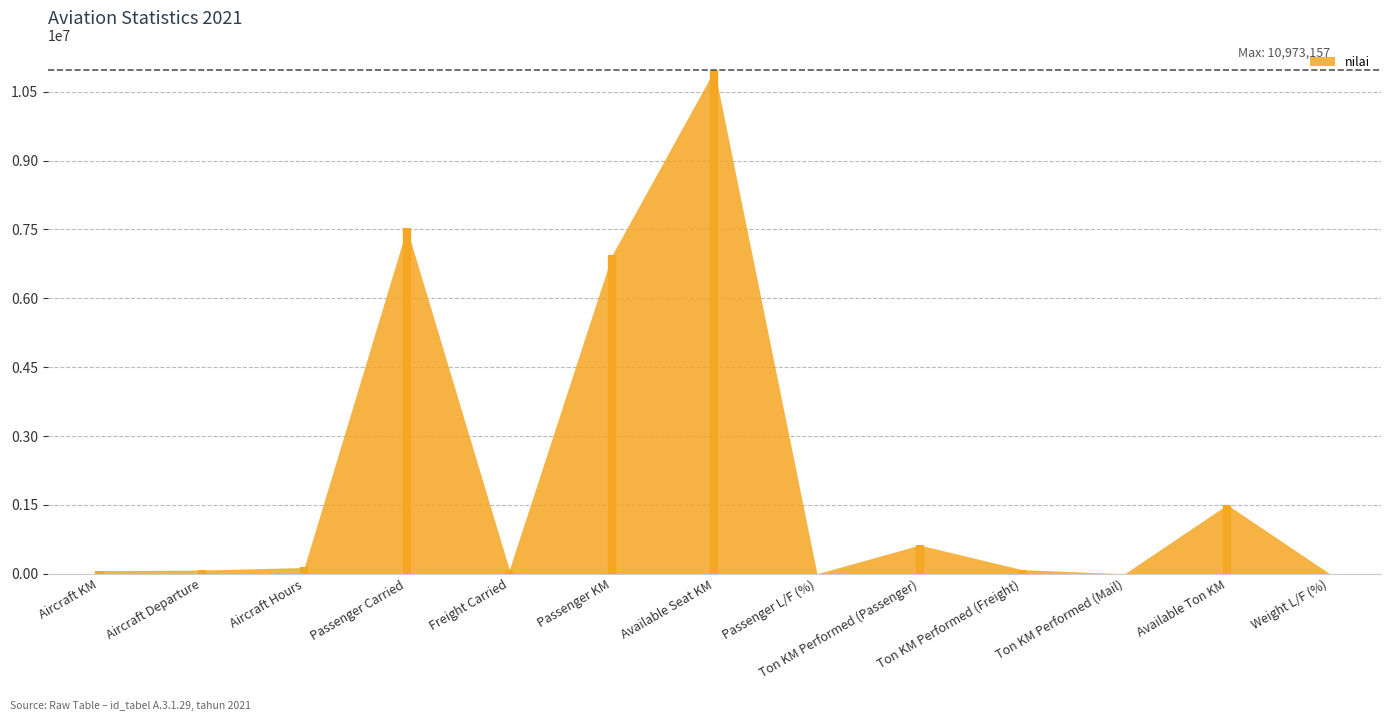

List the labels in order of value, largest first.

Available Seat KM, Passenger Carried, Passenger KM, Available Ton KM, Ton KM Performed (Passenger), Aircraft Hours, Ton KM Performed (Freight), Freight Carried, Aircraft Departure, Aircraft KM, Passenger L/F (%), Weight L/F (%), Ton KM Performed (Mail)